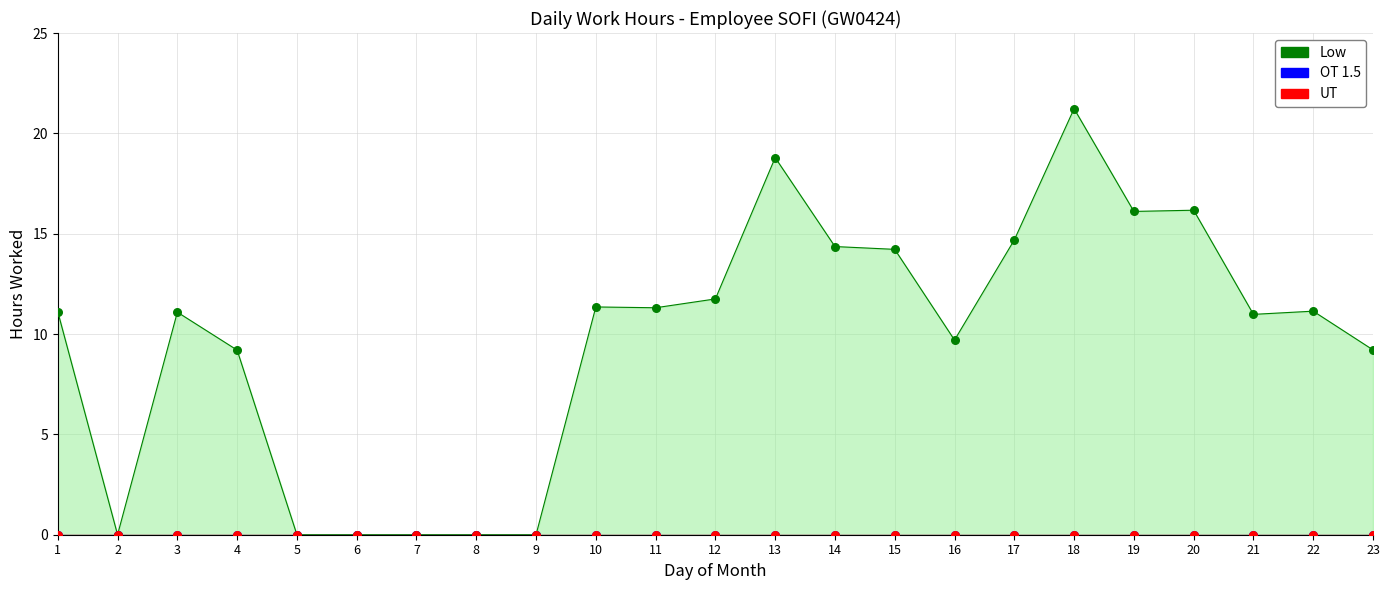

What are all the series names shown in the legend?

Low, OT 1.5, UT